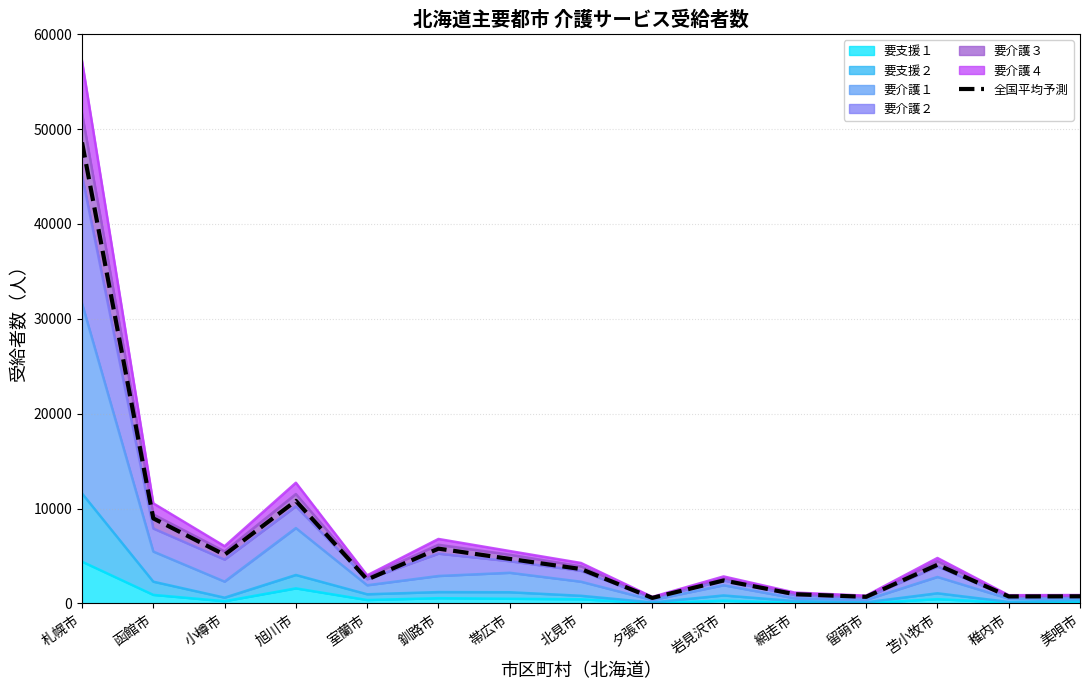

List the labels in order of value, smallest first.

夕張市, 留萌市, 稚内市, 美唄市, 網走市, 岩見沢市, 室蘭市, 北見市, 苫小牧市, 帯広市, 小樽市, 釧路市, 函館市, 旭川市, 札幌市